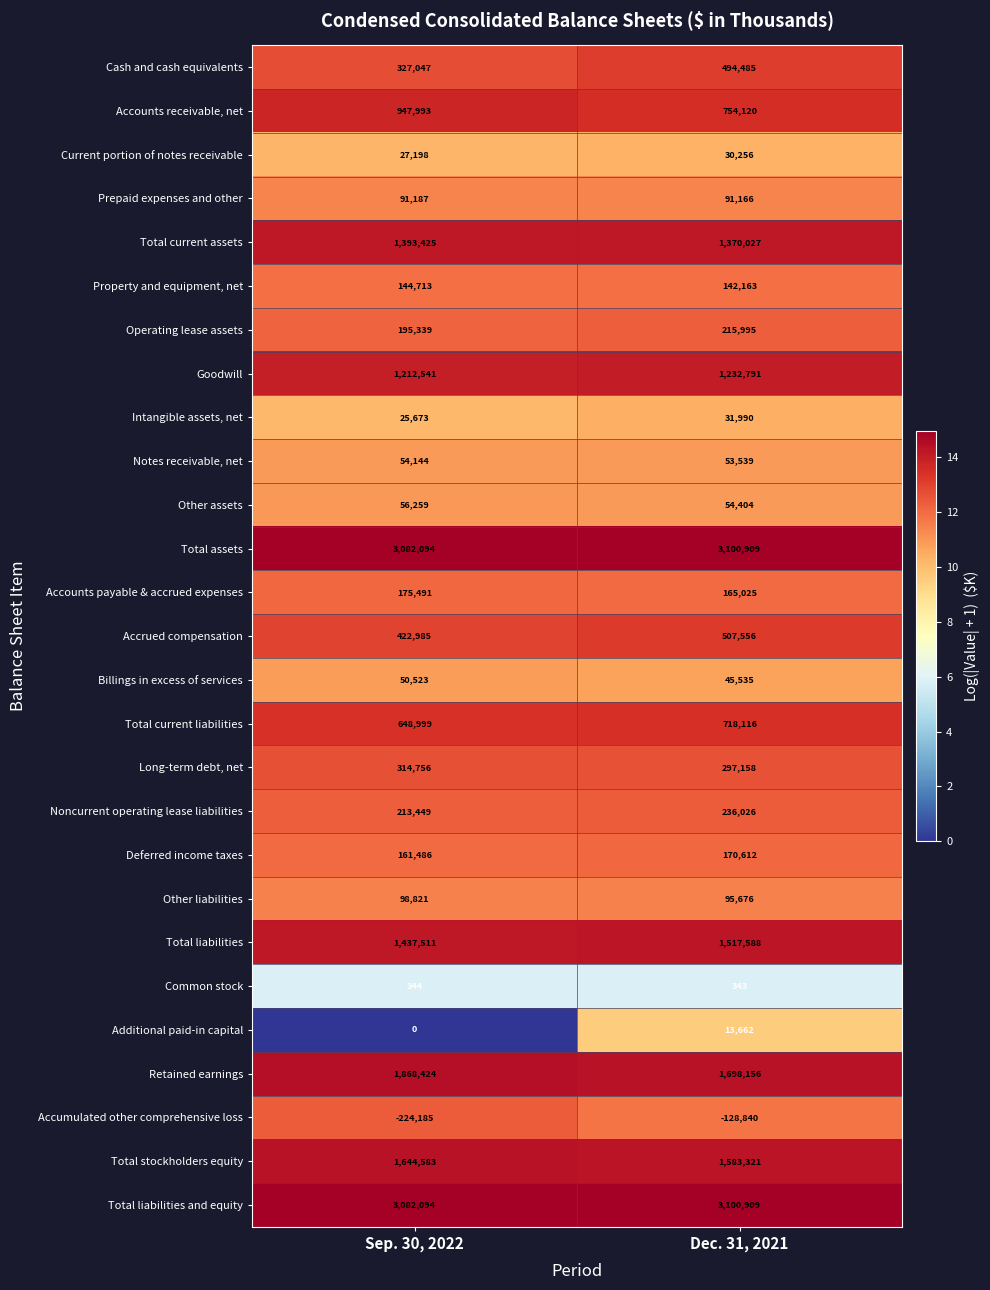

Which series changed the most between Sep. 30, 2022 and Dec. 31, 2021?

Accounts receivable, net